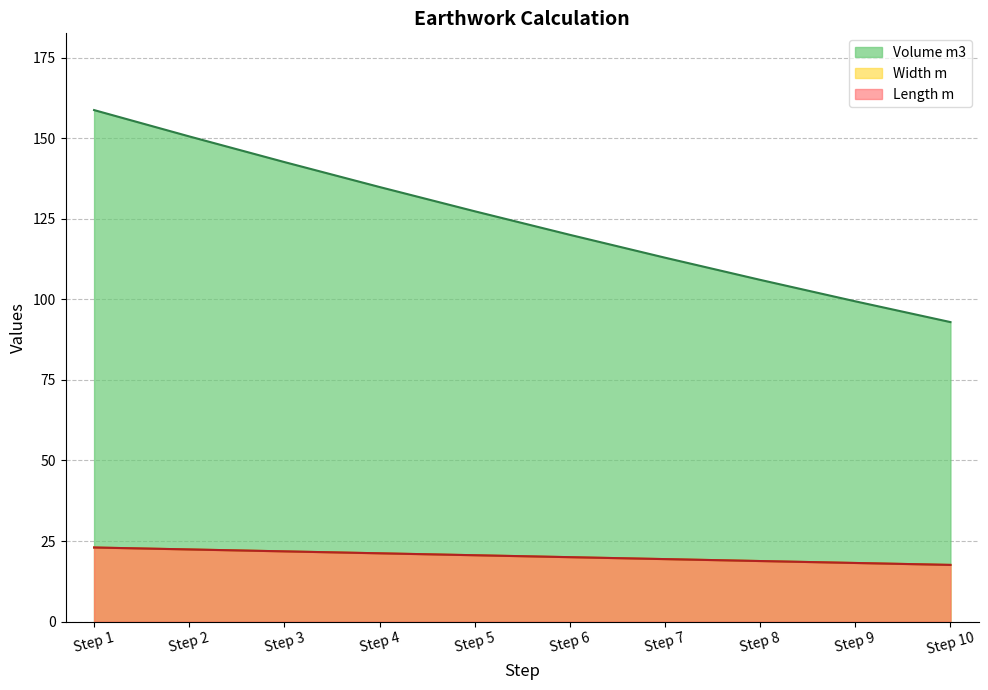

What is the value of the Width m point at the 6th from the left?

20.0